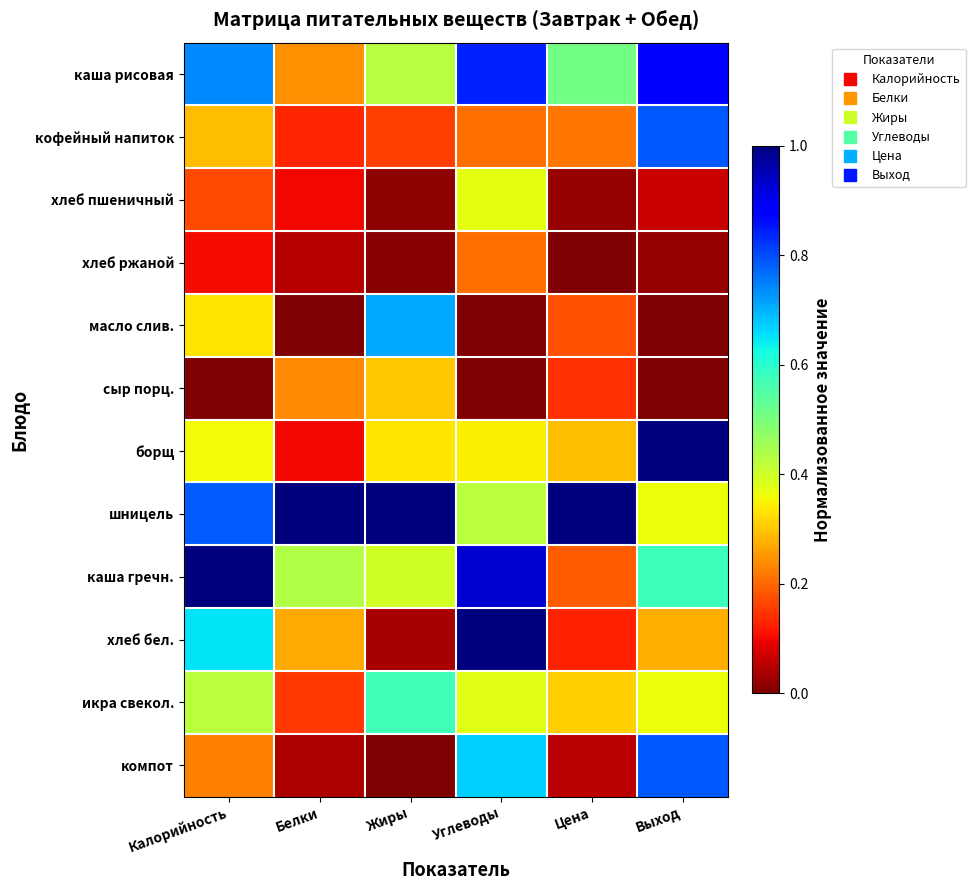

Reading right to left, what are all the values shown in this chart?

каша рисовая: Выход=0.9	Цена=0.5	Углеводы=0.8	Жиры=0.4	Белки=0.2	Калорийность=0.7
кофейный напиток: Выход=0.8	Цена=0.2	Углеводы=0.2	Жиры=0.2	Белки=0.1	Калорийность=0.3
хлеб пшеничный: Выход=0.1	Цена=0.0	Углеводы=0.4	Жиры=0.0	Белки=0.1	Калорийность=0.2
хлеб ржаной: Выход=0.0	Цена=0.0	Углеводы=0.2	Жиры=0.0	Белки=0.0	Калорийность=0.1
масло слив.: Выход=0.0	Цена=0.2	Углеводы=0.0	Жиры=0.7	Белки=0.0	Калорийность=0.3
сыр порц.: Выход=0.0	Цена=0.1	Углеводы=0.0	Жиры=0.3	Белки=0.2	Калорийность=0.0
борщ: Выход=1.0	Цена=0.3	Углеводы=0.3	Жиры=0.3	Белки=0.1	Калорийность=0.4
шницель: Выход=0.4	Цена=1.0	Углеводы=0.4	Жиры=1.0	Белки=1.0	Калорийность=0.8
каша гречн.: Выход=0.6	Цена=0.2	Углеводы=0.9	Жиры=0.4	Белки=0.4	Калорийность=1.0
хлеб бел.: Выход=0.3	Цена=0.1	Углеводы=1.0	Жиры=0.0	Белки=0.3	Калорийность=0.6
икра свекол.: Выход=0.4	Цена=0.3	Углеводы=0.4	Жиры=0.6	Белки=0.1	Калорийность=0.4
компот: Выход=0.8	Цена=0.1	Углеводы=0.7	Жиры=0.0	Белки=0.0	Калорийность=0.2